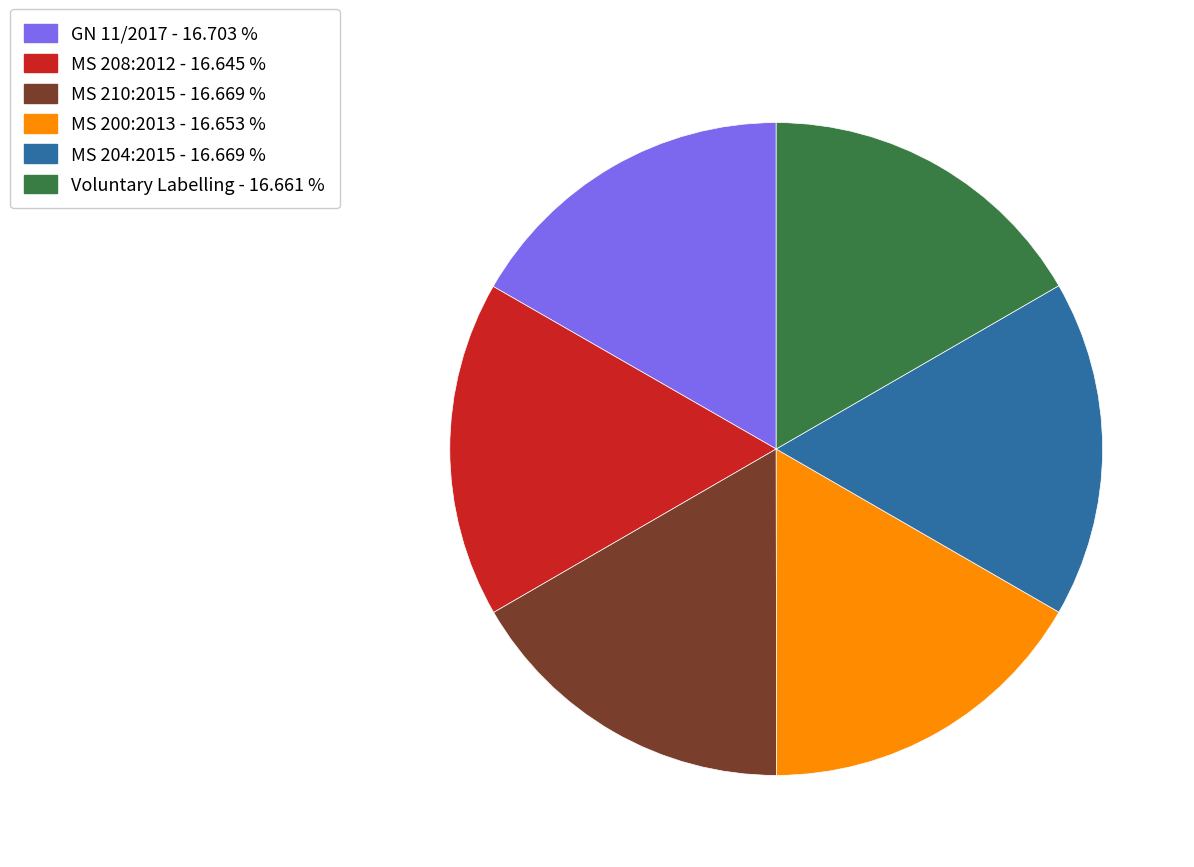

Approximately how many times larger is the value at MS 200:2013 - 16.653 % compared to GN 11/2017 - 16.703 %?

1.0